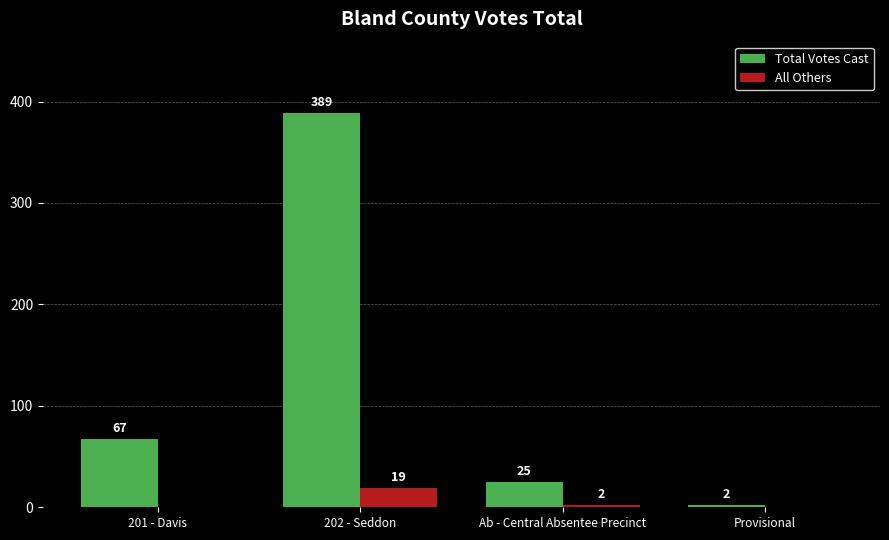

Is it true that All Others equals 2 at Ab - Central Absentee Precinct?

True